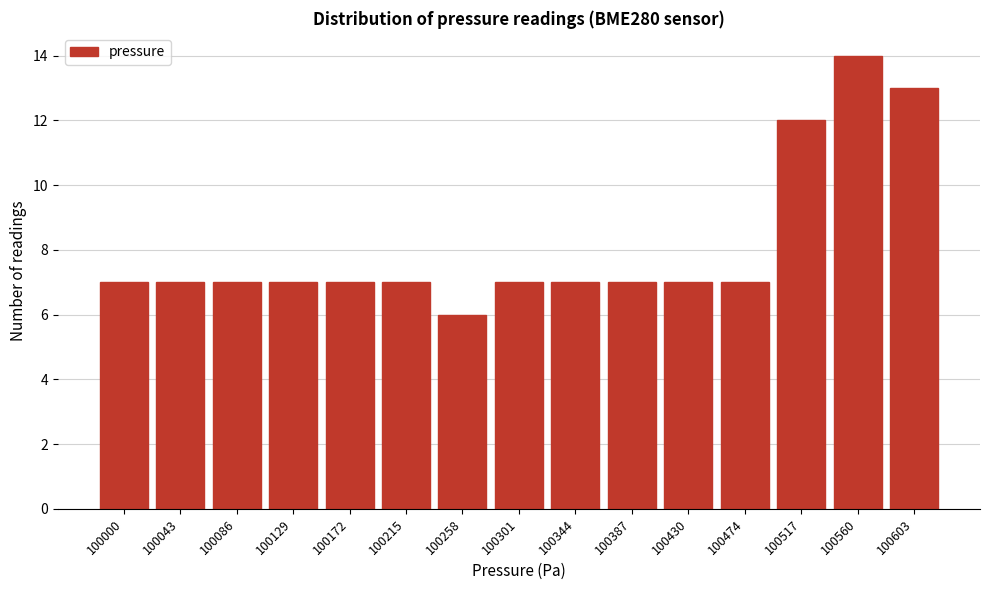

Reading left to right, what are all the values shown in this chart?

100000=7	100043=7	100086=7	100129=7	100172=7	100215=7	100258=6	100301=7	100344=7	100387=7	100430=7	100474=7	100517=12	100560=14	100603=13